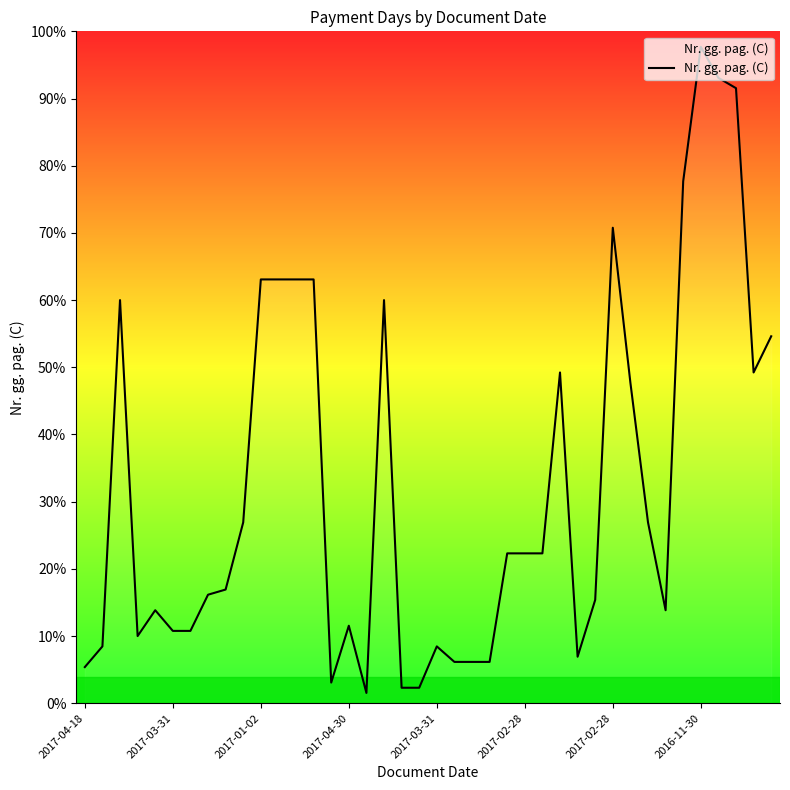

Is this an area chart (filled region under the line)?

Yes